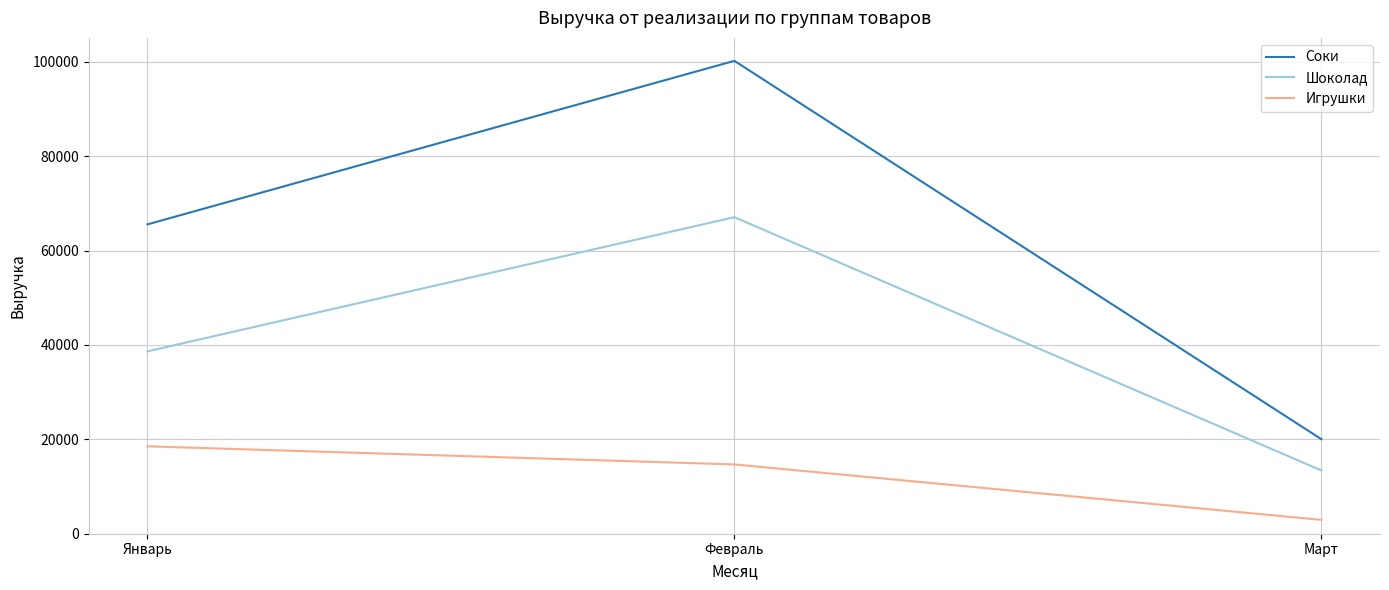

Which category has the lowest value across all series?

Март